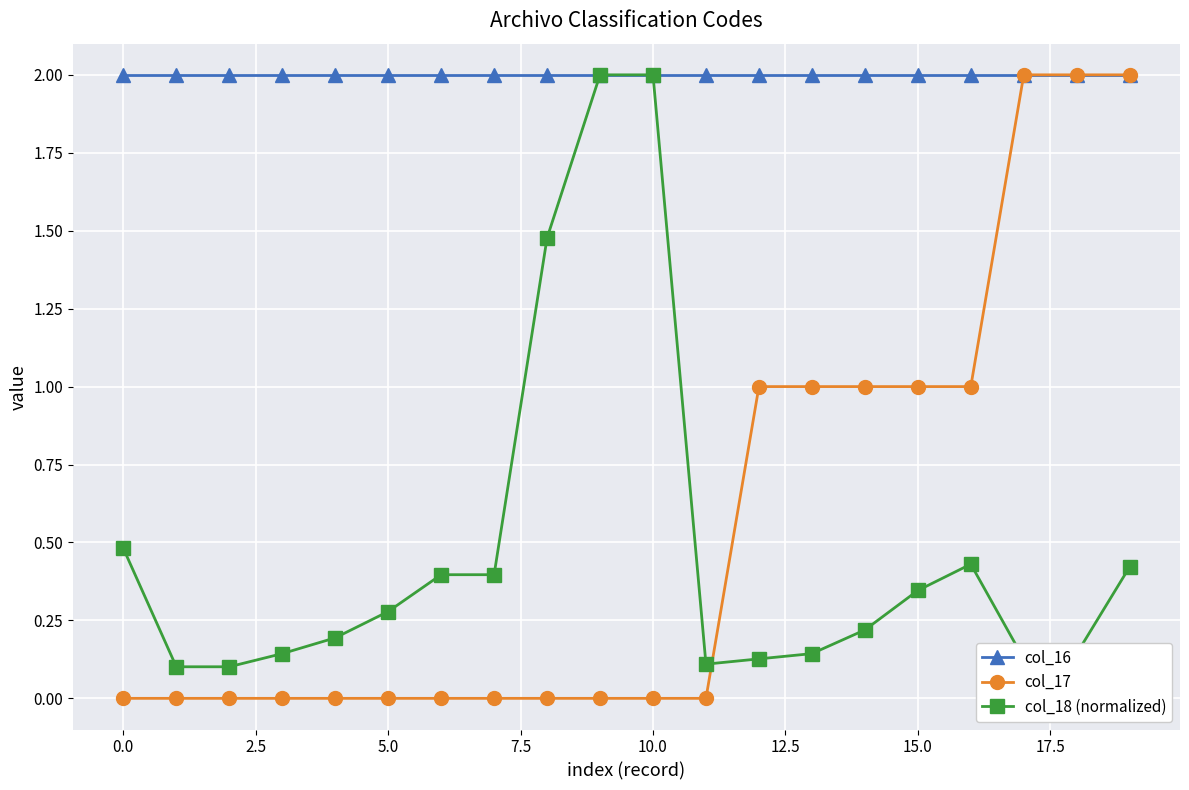

True or false: col_17 and col_18 (normalized) intersect in this chart.

True